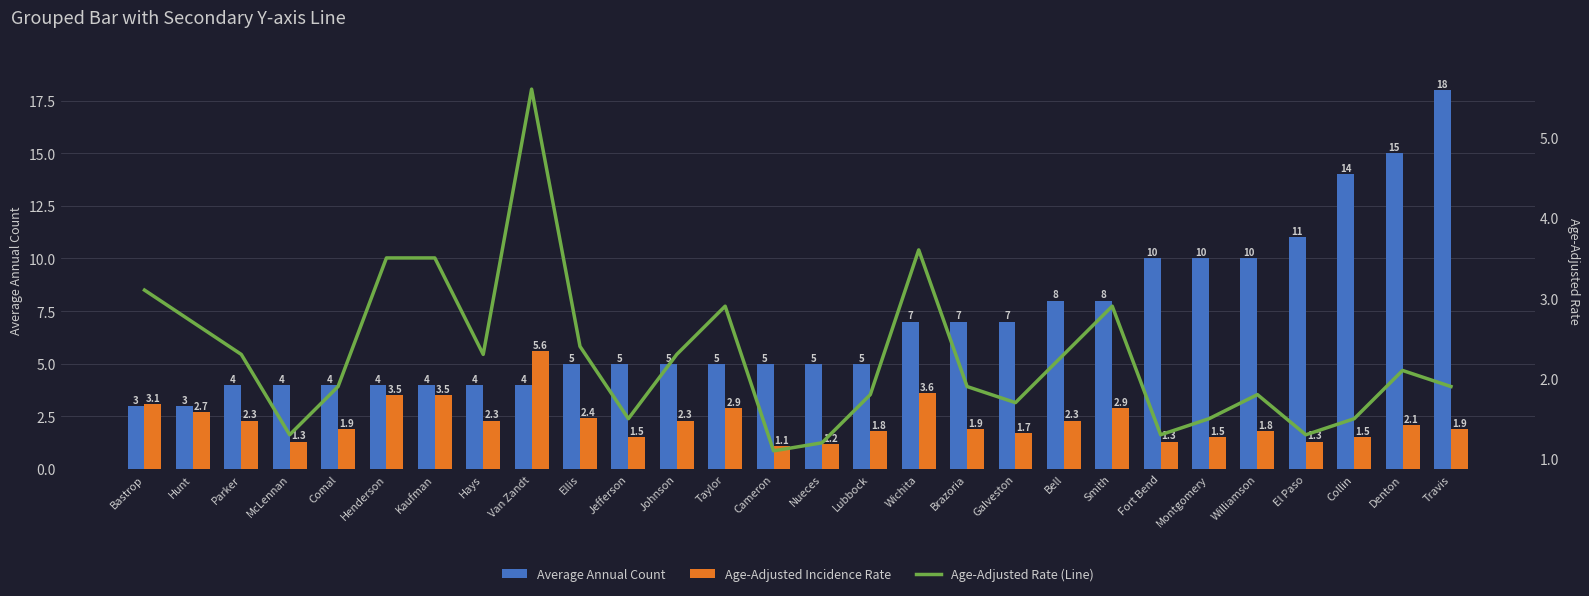

Which series changed the most between Williamson and Denton?

Average Annual Count